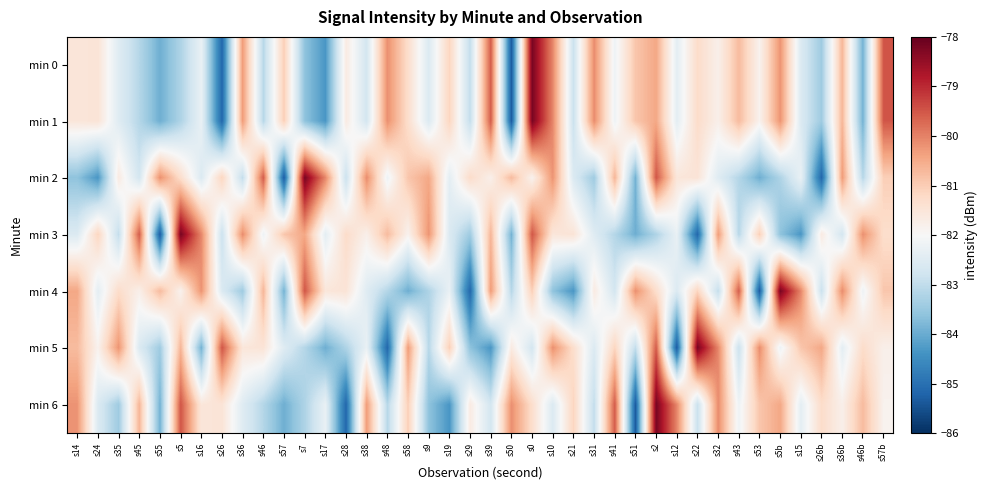

Count the number of data series in this chart.

7